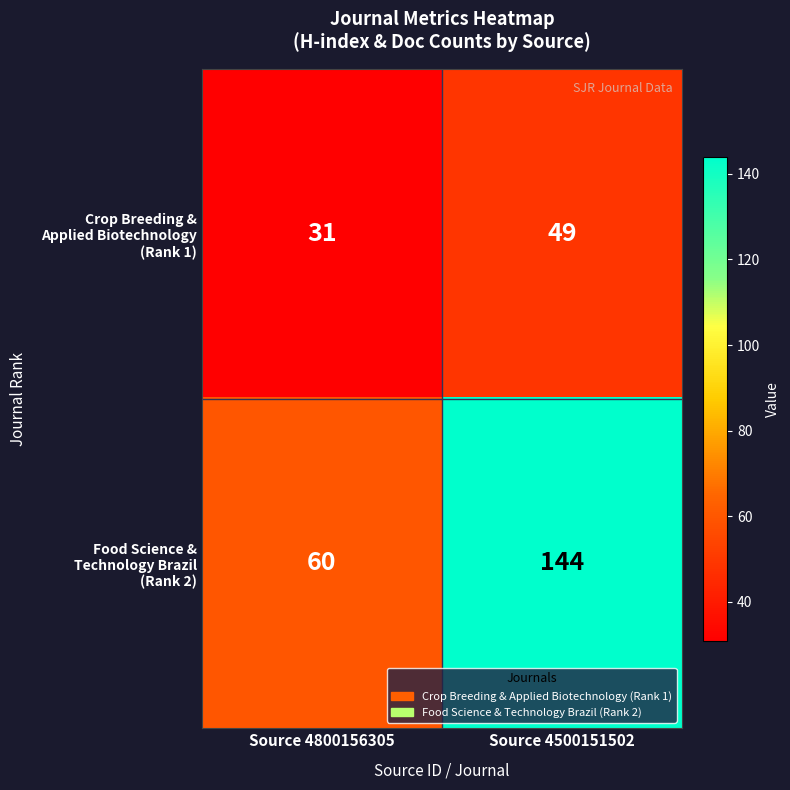

What is the minimum value shown in the chart?

31